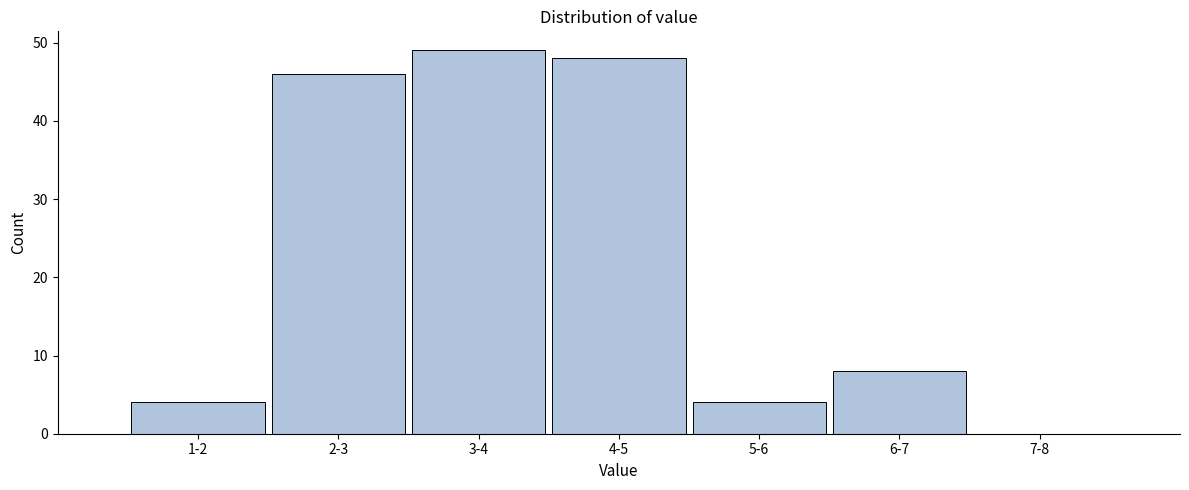

Reading left to right, transcribe all the data shown in this chart.

1-2=4	2-3=46	3-4=49	4-5=48	5-6=4	6-7=8	7-8=0